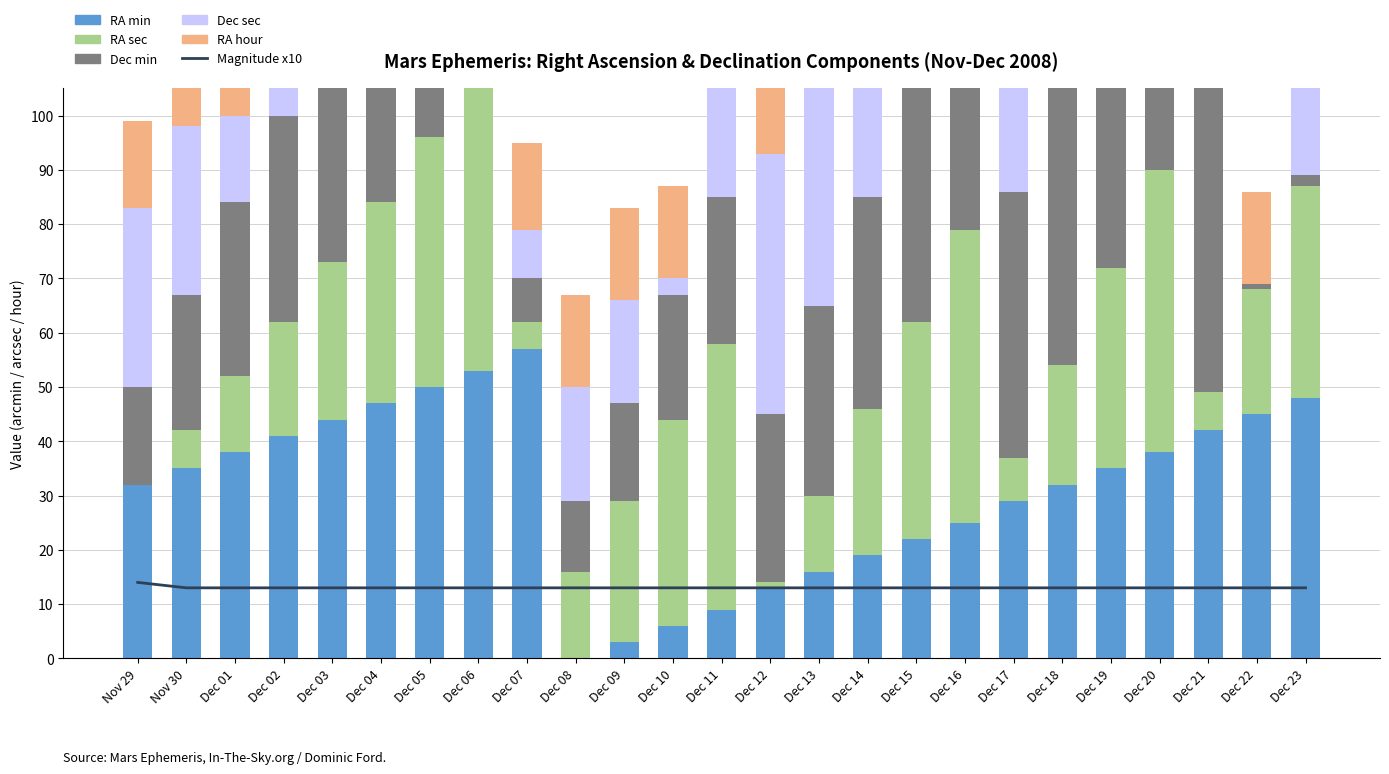

Rank the series at Nov 29 from highest to lowest value.

Dec sec, RA min, Dec min, RA hour, Magnitude x10, RA sec